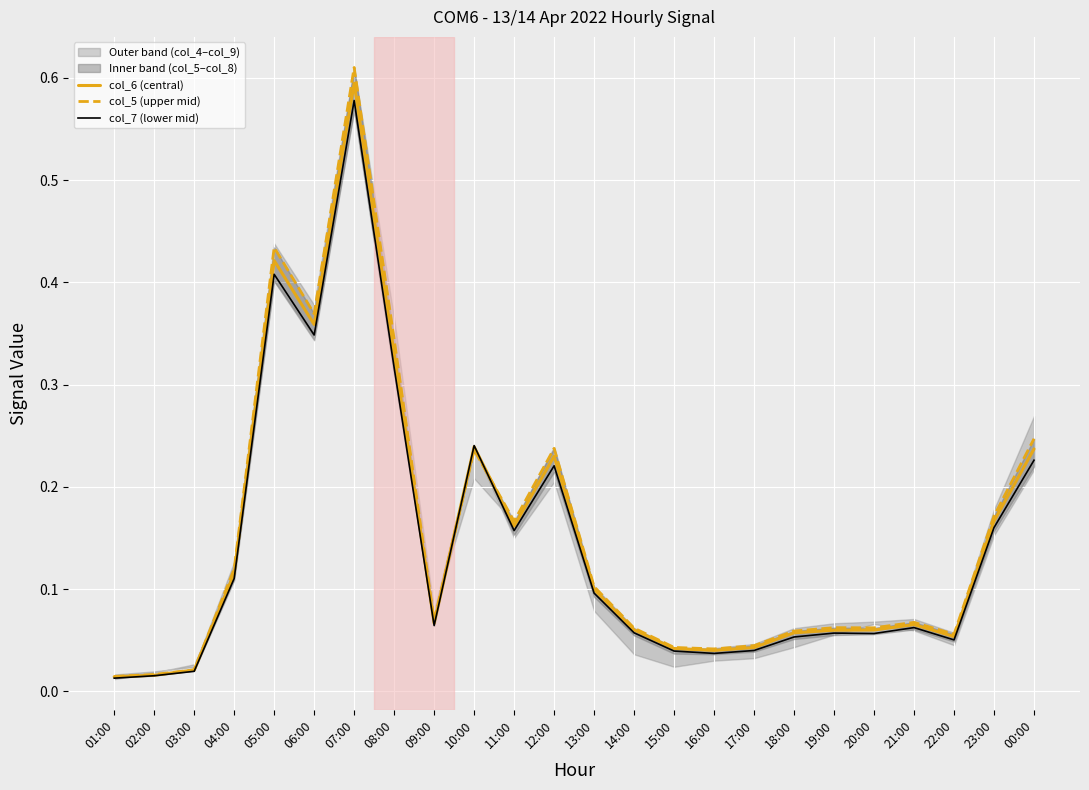

Rank the categories by col_5 (upper mid) value from lowest to highest.

01:00, 02:00, 03:00, 16:00, 15:00, 17:00, 22:00, 18:00, 14:00, 20:00, 19:00, 21:00, 09:00, 13:00, 04:00, 11:00, 23:00, 10:00, 12:00, 00:00, 08:00, 06:00, 05:00, 07:00